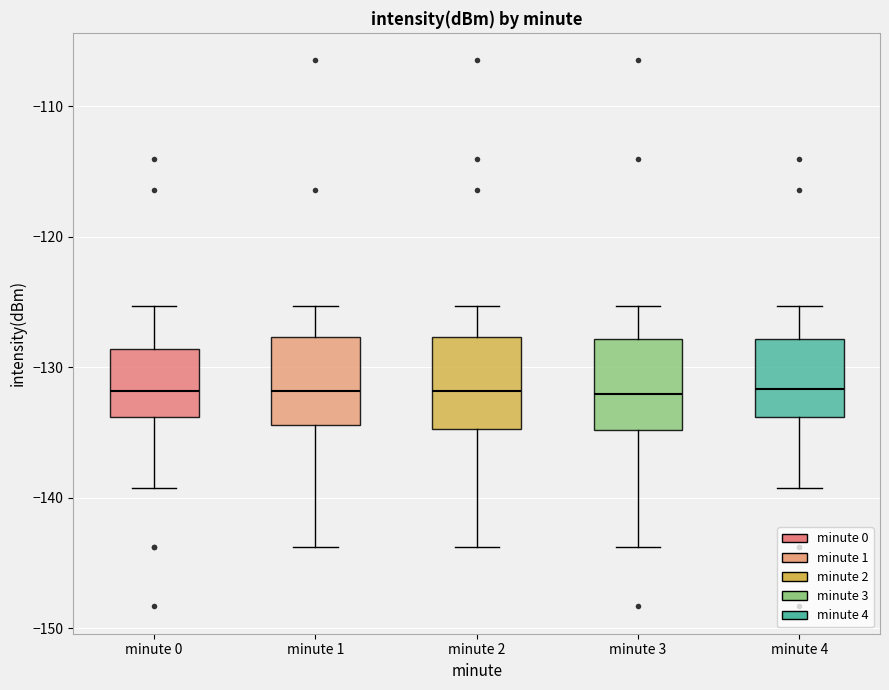

Reading left to right, transcribe this box plot: for each box, give where its median line is, the range the box spans, and where its two whiskers end, as read against the y-axis. The values are not printed on the chart, so give them approximately, as read against the axis.

minute 0: median -132, box -134 to -129, whiskers -139 to -125
minute 1: median -132, box -134 to -128, whiskers -144 to -125
minute 2: median -132, box -135 to -128, whiskers -144 to -125
minute 3: median -132, box -135 to -128, whiskers -144 to -125
minute 4: median -132, box -134 to -128, whiskers -139 to -125